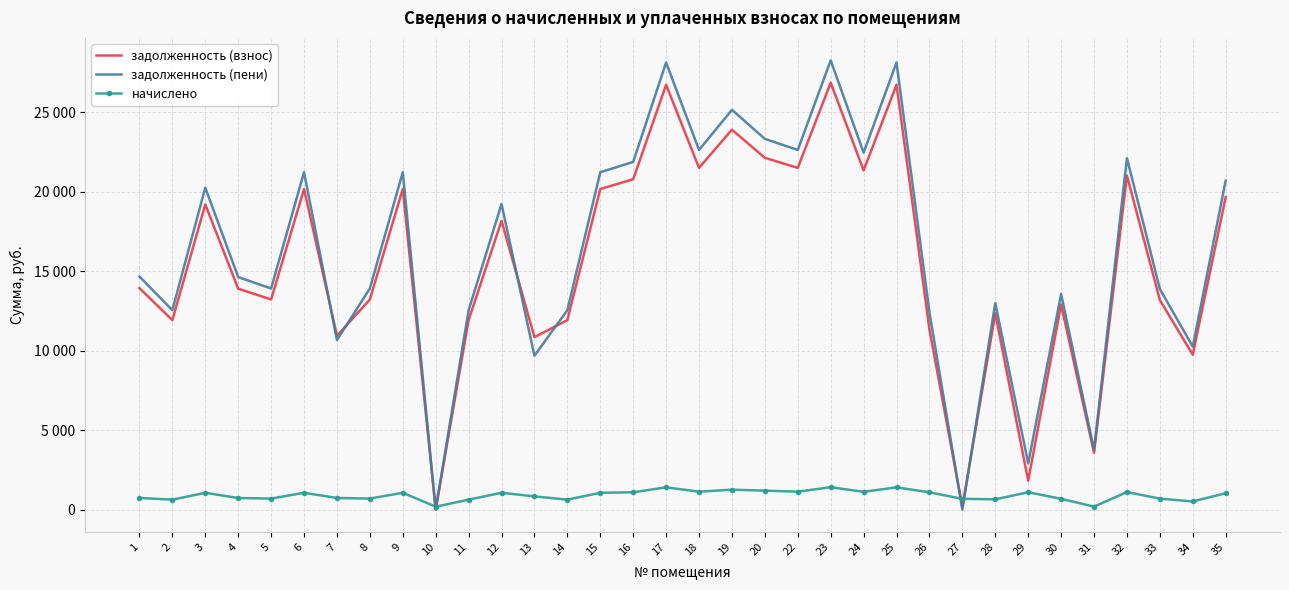

The начислено series shows 729.7 at 7. True or false?

True